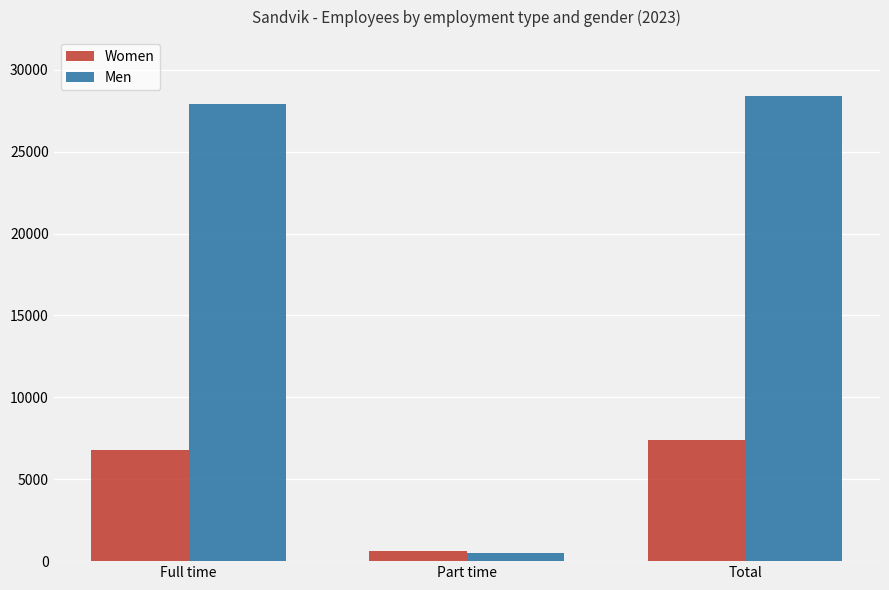

How many bars are there in each group?

2